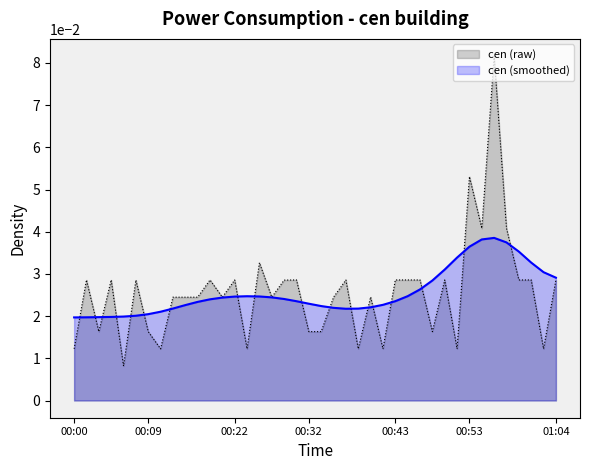

Does the chart have visible grid lines?

No